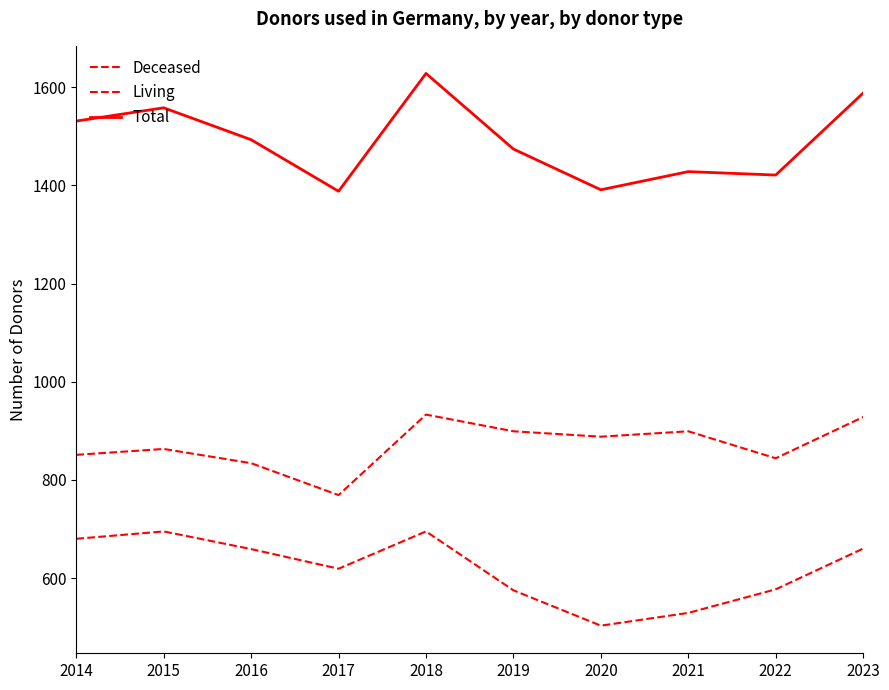

Does the chart have visible grid lines?

No